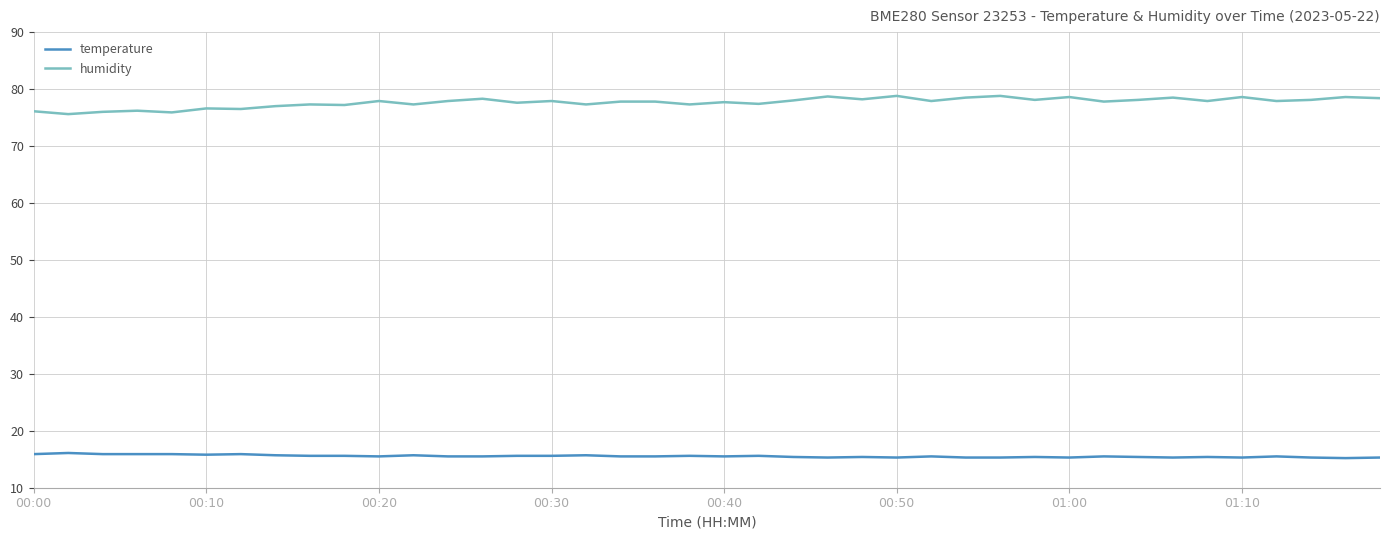

List the series in order of their peak value, highest first.

humidity, temperature